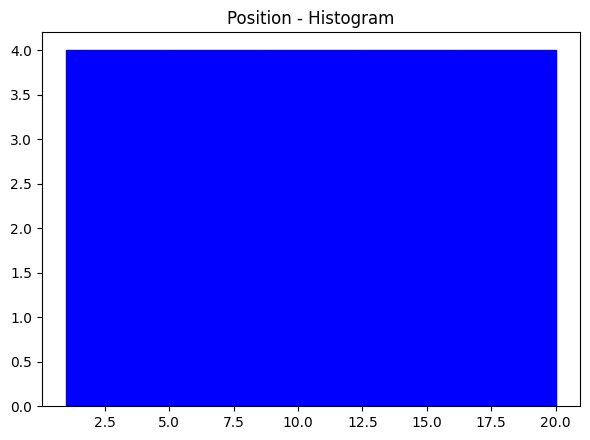

What is the height of the bar covering 4.8 to 8.6 on the x-axis? Neither the bar edges nor the heights are printed on the chart, so give them approximately, as read against the axes.

4